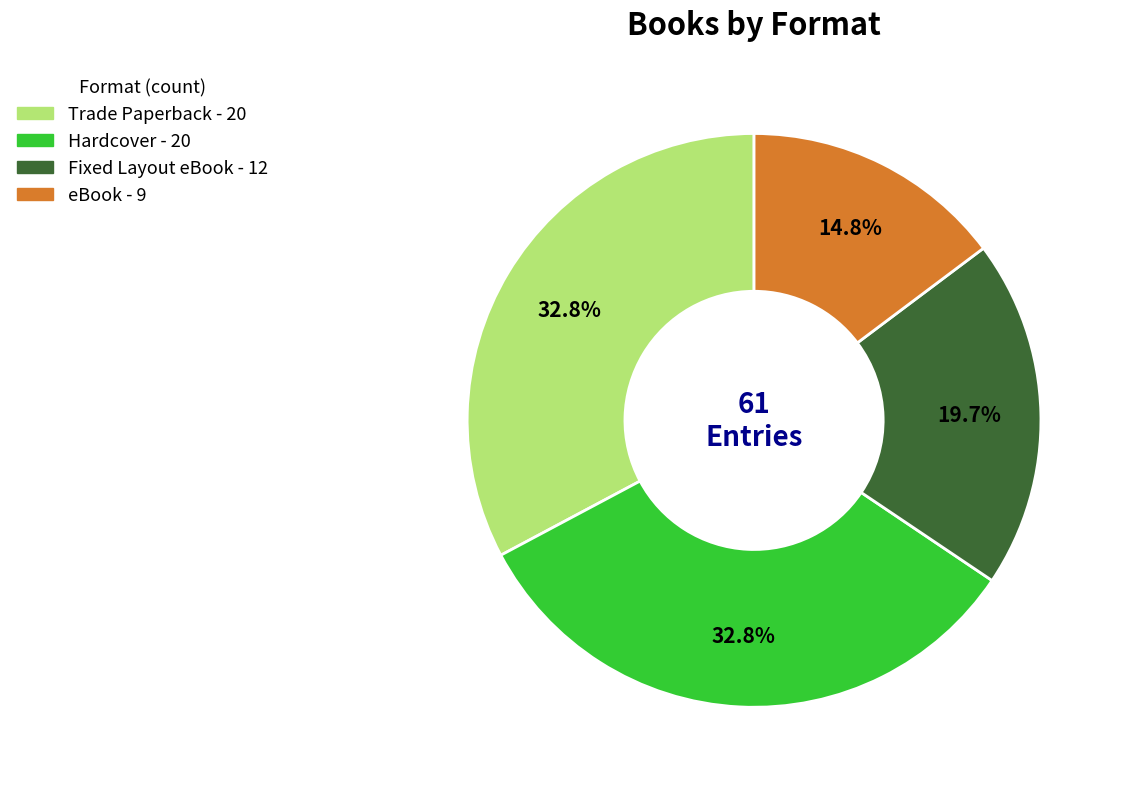

How much of the chart is everything except eBook?

85.2%